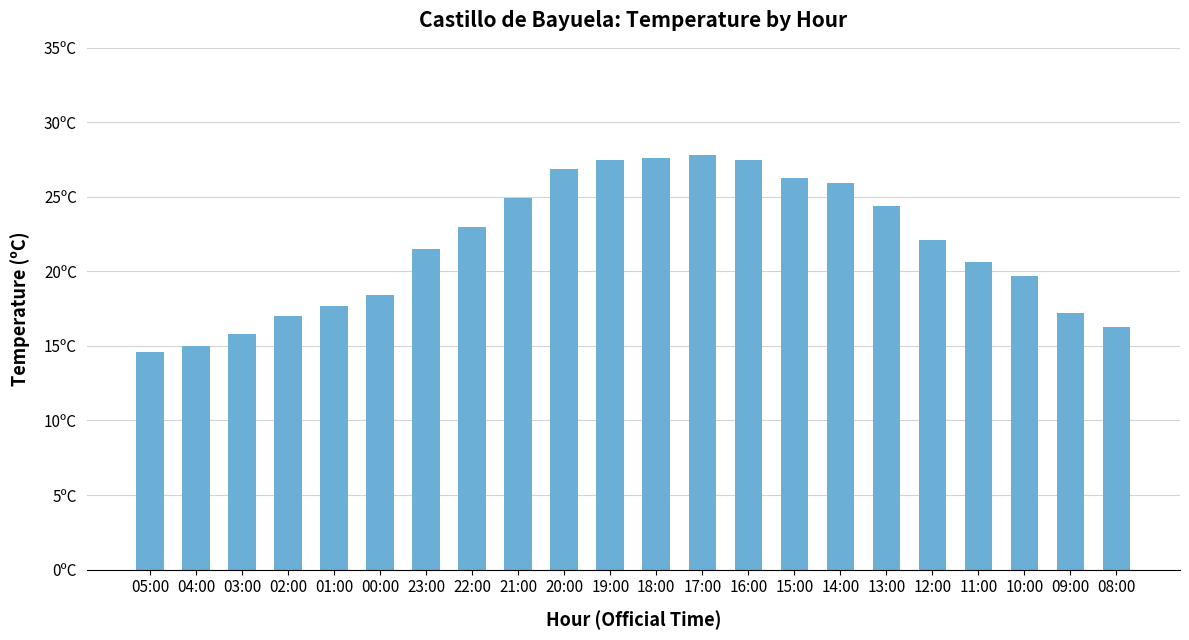

Are the bars horizontal?

No